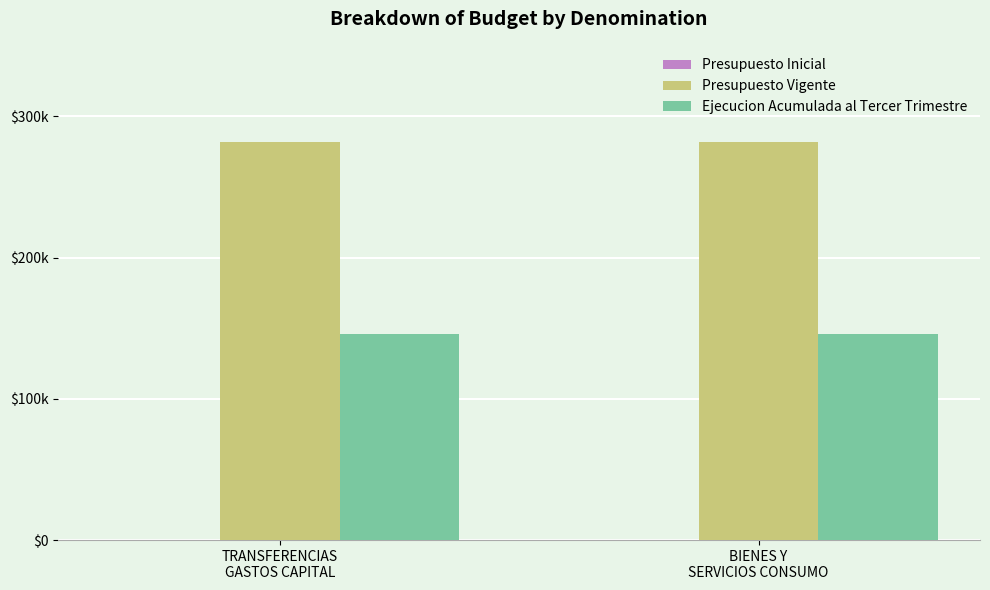

Are the bars horizontal?

No